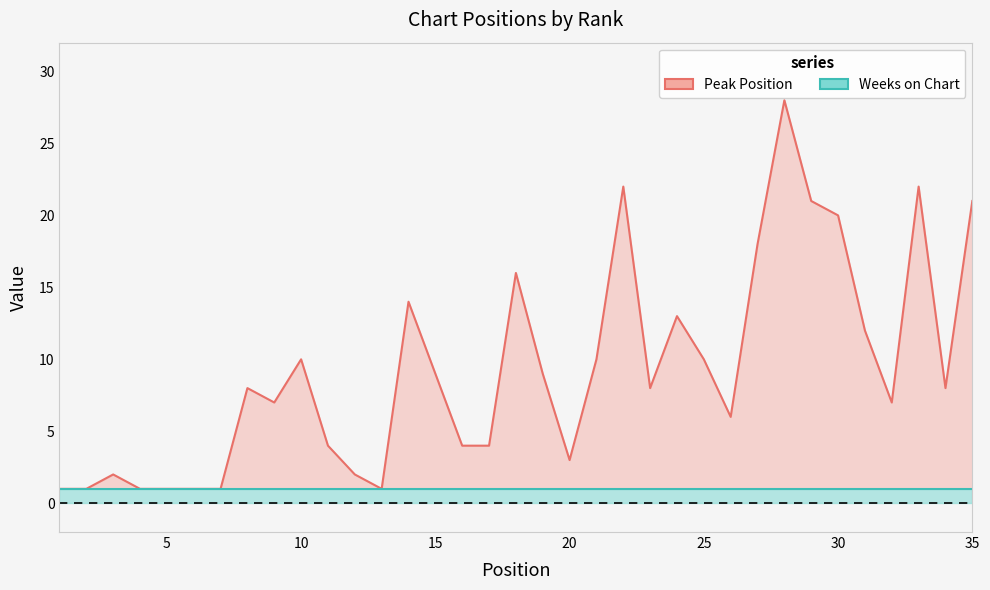

What is the difference between the second highest and minimum values?

21